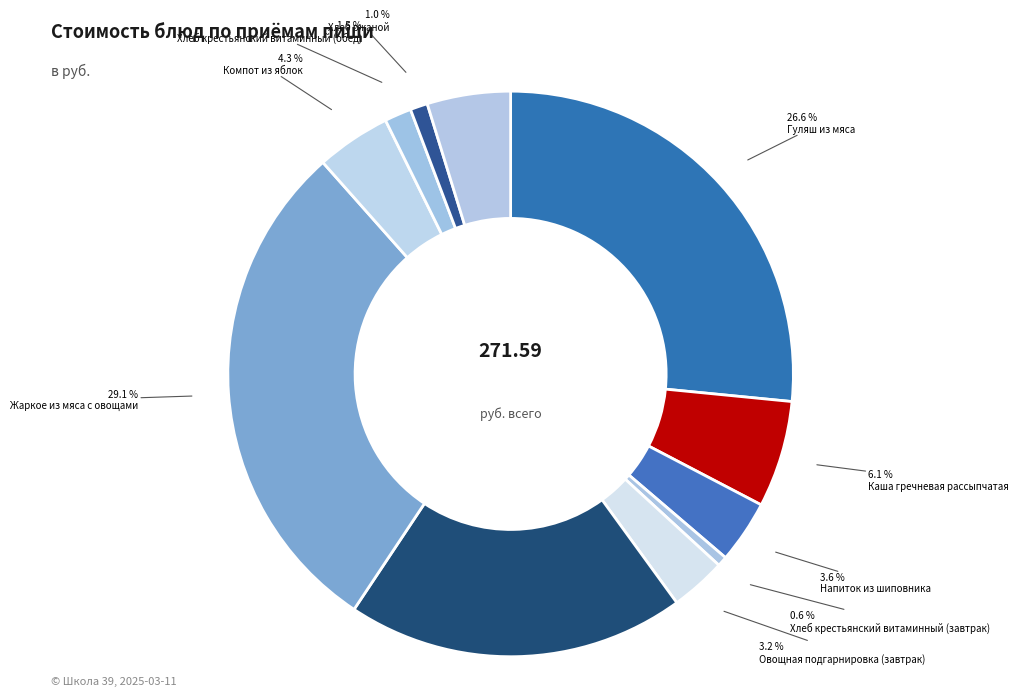

How many slices are in this pie chart?

11